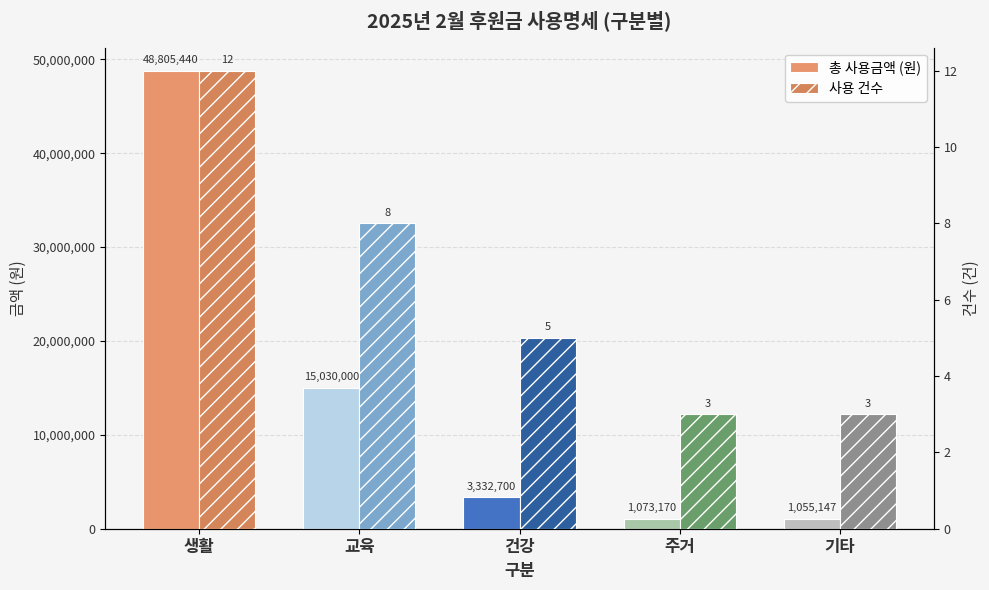

Which series has the largest range (max minus min)?

총 사용금액 (원)